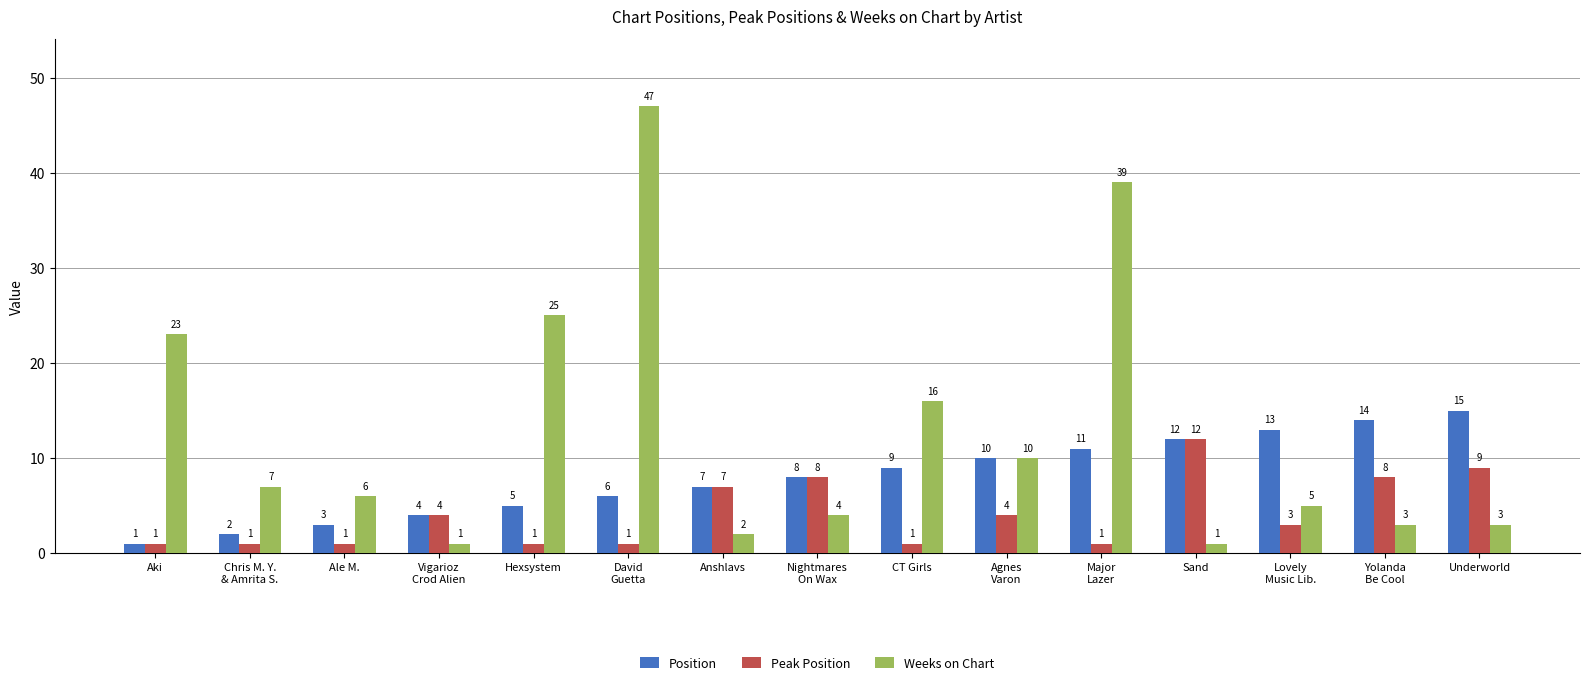

Where does the Weeks on Chart series first go above 6?

Aki